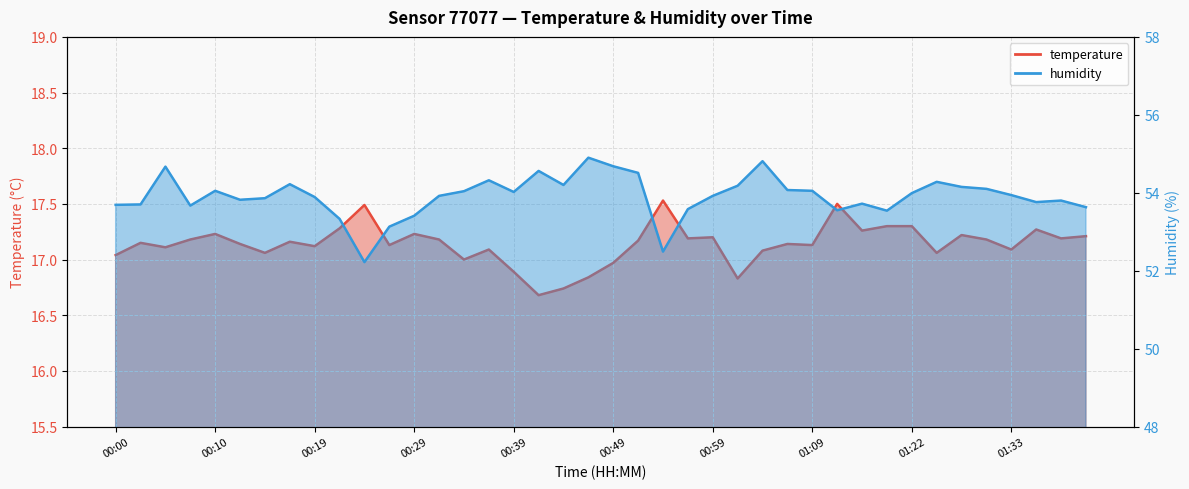

At which label does temperature reach its peak?

00:54